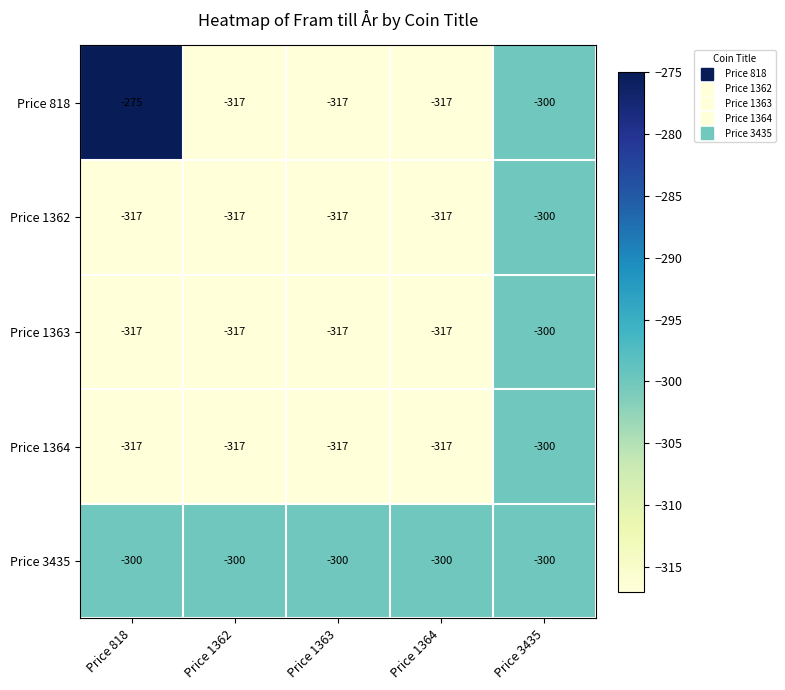

The Price 1362 series shows -151 at Price 3435. True or false?

False